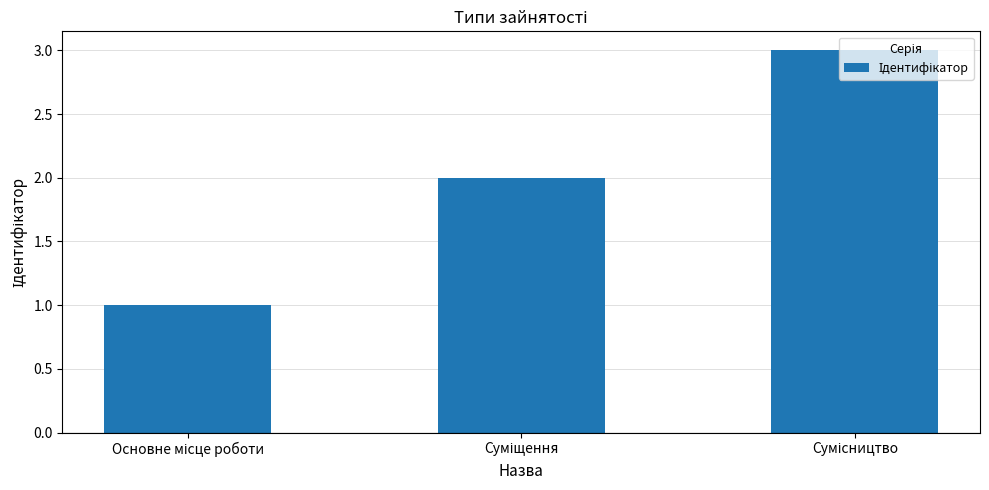

What is the sum of all values?

6